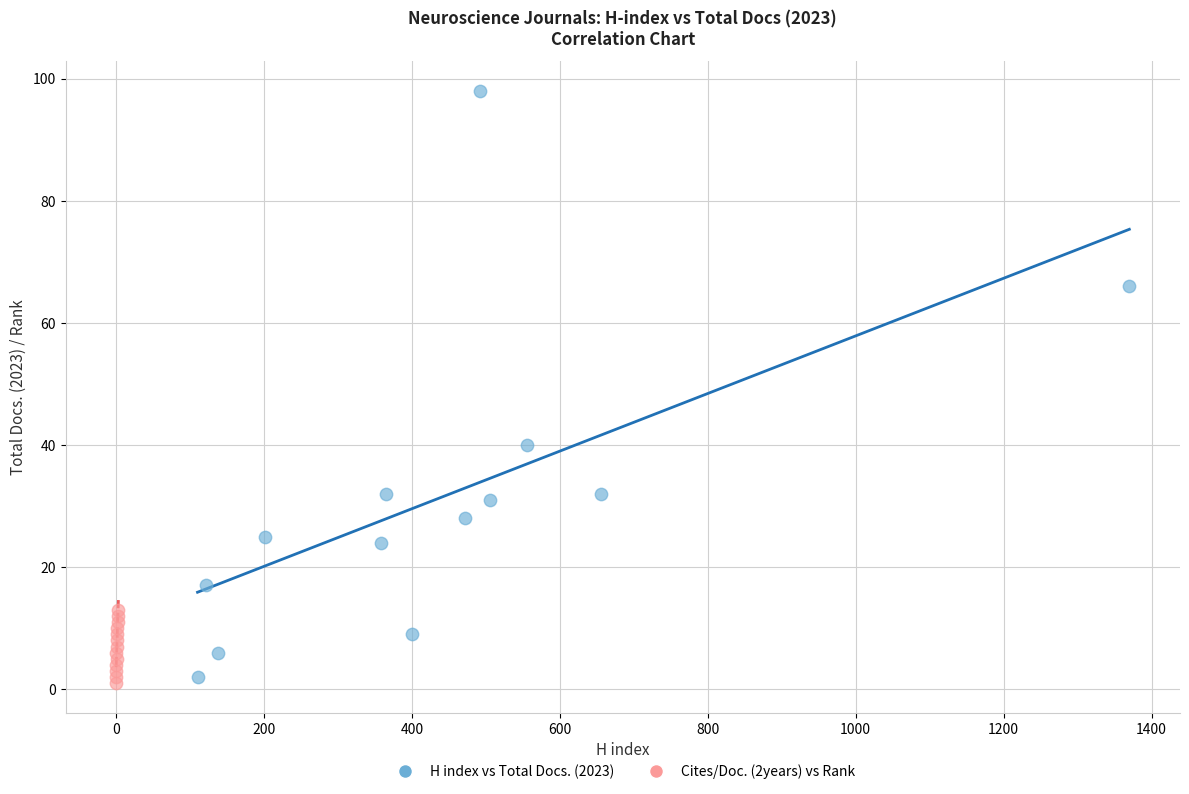

Which series has the largest Y range (max minus min)?

H index vs Total Docs. (2023)